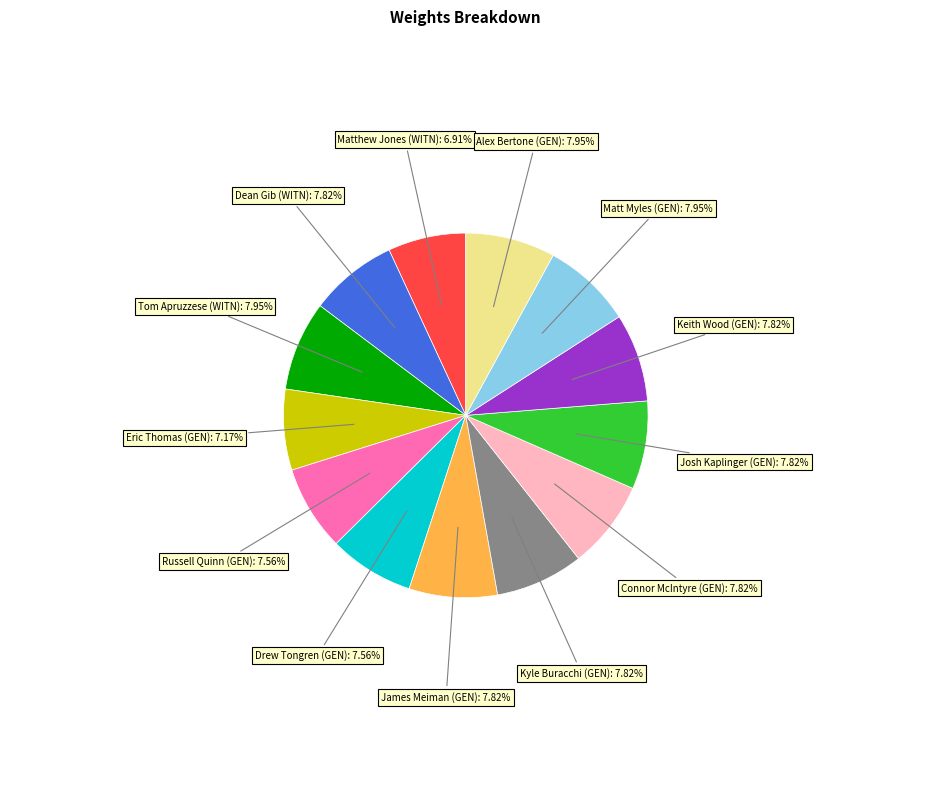

Does any single category account for the majority?

No